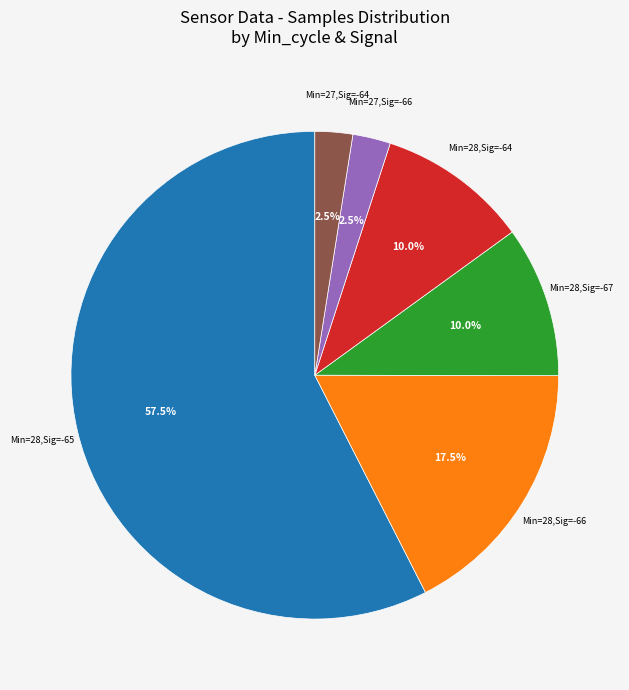

Does any single category account for the majority?

Yes